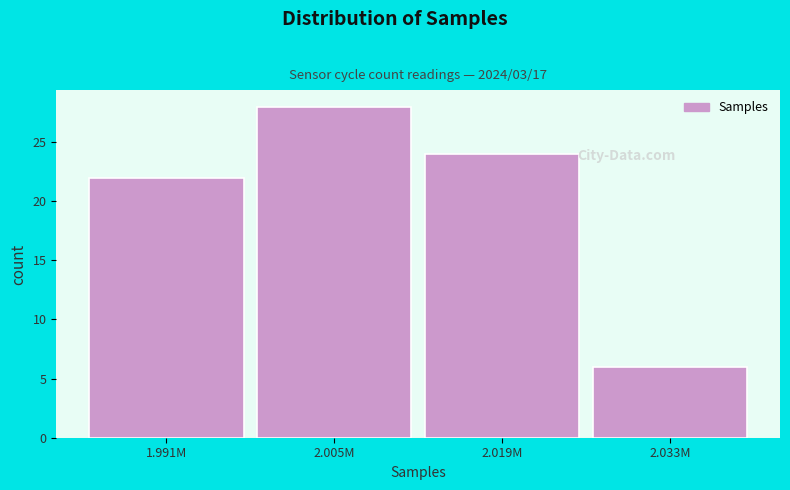

Reading left to right, list all the values displayed in this chart.

22	28	24	6